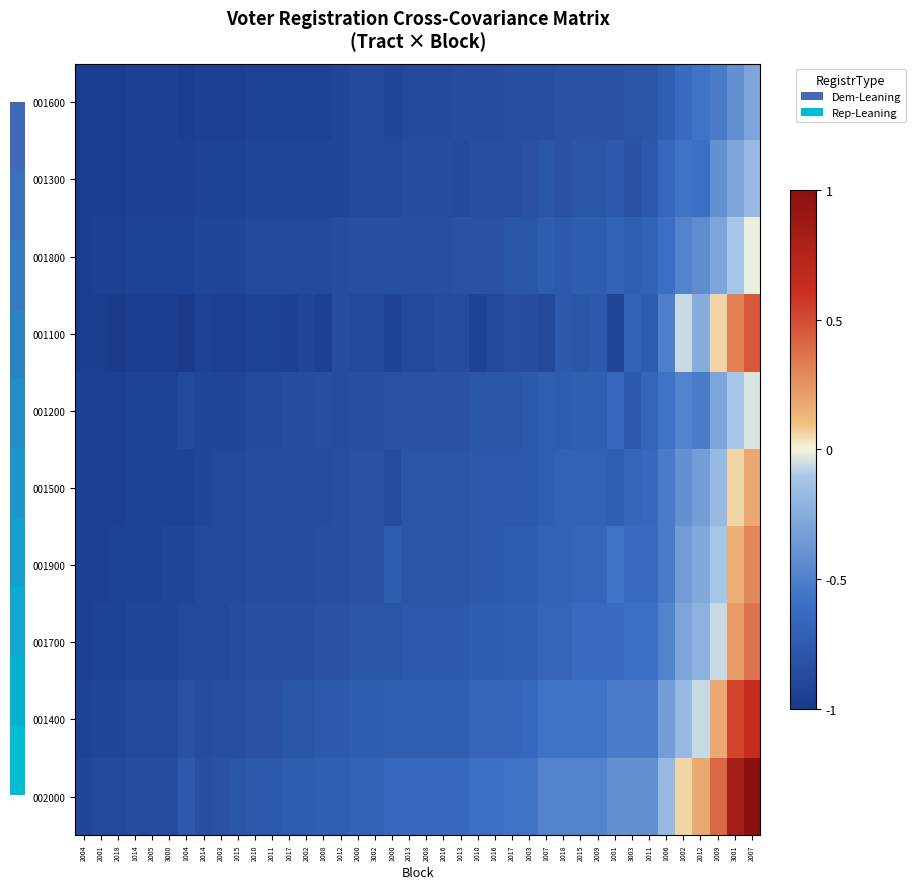

Reading left to right, what are all the values shown in this chart?

001600: 2004=-1.0	2001=-1.0	2018=-1.0	1014=-1.0	2005=-1.0	3000=-1.0	1004=-1.0	2014=-1.0	2003=-1.0	1015=-1.0	2010=-0.9	2011=-0.9	1017=-0.9	2002=-0.9	1008=-0.9	1012=-0.9	2000=-0.9	3002=-0.9	1000=-0.9	2013=-0.9	2008=-0.9	2016=-0.9	1013=-0.9	1010=-0.9	1016=-0.9	2017=-0.8	1003=-0.8	1007=-0.8	1018=-0.8	2015=-0.8	2009=-0.8	1001=-0.8	3003=-0.8	1011=-0.8	1006=-0.7	1002=-0.6	2012=-0.6	1009=-0.5	3001=-0.4	2007=-0.3
001300: 2004=-1.0	2001=-1.0	2018=-1.0	1014=-1.0	2005=-1.0	3000=-1.0	1004=-1.0	2014=-0.9	2003=-0.9	1015=-0.9	2010=-0.9	2011=-0.9	1017=-0.9	2002=-0.9	1008=-0.9	1012=-0.9	2000=-0.9	3002=-0.9	1000=-0.9	2013=-0.9	2008=-0.9	2016=-0.9	1013=-0.9	1010=-0.8	1016=-0.8	2017=-0.8	1003=-0.8	1007=-0.8	1018=-0.8	2015=-0.8	2009=-0.8	1001=-0.8	3003=-0.8	1011=-0.8	1006=-0.6	1002=-0.6	2012=-0.6	1009=-0.4	3001=-0.3	2007=-0.2
001800: 2004=-1.0	2001=-1.0	2018=-1.0	1014=-0.9	2005=-0.9	3000=-0.9	1004=-0.9	2014=-0.9	2003=-0.9	1015=-0.9	2010=-0.9	2011=-0.9	1017=-0.9	2002=-0.9	1008=-0.9	1012=-0.9	2000=-0.8	3002=-0.8	1000=-0.8	2013=-0.8	2008=-0.8	2016=-0.8	1013=-0.8	1010=-0.8	1016=-0.8	2017=-0.8	1003=-0.8	1007=-0.7	1018=-0.8	2015=-0.7	2009=-0.7	1001=-0.7	3003=-0.7	1011=-0.7	1006=-0.6	1002=-0.5	2012=-0.4	1009=-0.3	3001=-0.1	2007=-0.0
001100: 2004=-1.0	2001=-1.0	2018=-1.0	1014=-1.0	2005=-1.0	3000=-1.0	1004=-1.0	2014=-0.9	2003=-1.0	1015=-1.0	2010=-0.9	2011=-0.9	1017=-1.0	2002=-0.9	1008=-1.0	1012=-0.9	2000=-0.9	3002=-0.9	1000=-0.9	2013=-0.9	2008=-0.9	2016=-0.9	1013=-0.9	1010=-0.9	1016=-0.9	2017=-0.8	1003=-0.9	1007=-0.9	1018=-0.8	2015=-0.8	2009=-0.8	1001=-0.9	3003=-0.7	1011=-0.7	1006=-0.5	1002=-0.1	2012=-0.2	1009=0.1	3001=0.3	2007=0.5
001200: 2004=-1.0	2001=-1.0	2018=-1.0	1014=-0.9	2005=-0.9	3000=-0.9	1004=-0.9	2014=-0.9	2003=-0.9	1015=-0.9	2010=-0.9	2011=-0.9	1017=-0.9	2002=-0.9	1008=-0.8	1012=-0.9	2000=-0.8	3002=-0.8	1000=-0.8	2013=-0.8	2008=-0.8	2016=-0.8	1013=-0.8	1010=-0.8	1016=-0.8	2017=-0.8	1003=-0.8	1007=-0.7	1018=-0.7	2015=-0.7	2009=-0.7	1001=-0.6	3003=-0.8	1011=-0.7	1006=-0.6	1002=-0.5	2012=-0.5	1009=-0.3	3001=-0.1	2007=-0.0
001500: 2004=-1.0	2001=-1.0	2018=-1.0	1014=-0.9	2005=-0.9	3000=-0.9	1004=-0.9	2014=-0.9	2003=-0.9	1015=-0.9	2010=-0.9	2011=-0.9	1017=-0.9	2002=-0.9	1008=-0.9	1012=-0.8	2000=-0.8	3002=-0.8	1000=-0.9	2013=-0.8	2008=-0.8	2016=-0.8	1013=-0.8	1010=-0.8	1016=-0.8	2017=-0.8	1003=-0.8	1007=-0.7	1018=-0.7	2015=-0.7	2009=-0.7	1001=-0.7	3003=-0.7	1011=-0.6	1006=-0.5	1002=-0.4	2012=-0.3	1009=-0.2	3001=0.1	2007=0.2
001900: 2004=-1.0	2001=-1.0	2018=-0.9	1014=-0.9	2005=-0.9	3000=-0.9	1004=-0.9	2014=-0.9	2003=-0.9	1015=-0.9	2010=-0.9	2011=-0.9	1017=-0.9	2002=-0.9	1008=-0.8	1012=-0.8	2000=-0.8	3002=-0.8	1000=-0.7	2013=-0.8	2008=-0.8	2016=-0.8	1013=-0.8	1010=-0.8	1016=-0.8	2017=-0.7	1003=-0.7	1007=-0.7	1018=-0.7	2015=-0.7	2009=-0.7	1001=-0.6	3003=-0.6	1011=-0.6	1006=-0.5	1002=-0.3	2012=-0.3	1009=-0.1	3001=0.2	2007=0.3
001700: 2004=-1.0	2001=-0.9	2018=-0.9	1014=-0.9	2005=-0.9	3000=-0.9	1004=-0.9	2014=-0.9	2003=-0.9	1015=-0.9	2010=-0.8	2011=-0.8	1017=-0.8	2002=-0.8	1008=-0.8	1012=-0.8	2000=-0.8	3002=-0.8	1000=-0.8	2013=-0.8	2008=-0.8	2016=-0.8	1013=-0.8	1010=-0.7	1016=-0.7	2017=-0.7	1003=-0.7	1007=-0.7	1018=-0.7	2015=-0.6	2009=-0.6	1001=-0.6	3003=-0.6	1011=-0.6	1006=-0.5	1002=-0.3	2012=-0.2	1009=-0.1	3001=0.2	2007=0.4
001400: 2004=-0.9	2001=-0.9	2018=-0.9	1014=-0.9	2005=-0.9	3000=-0.9	1004=-0.8	2014=-0.9	2003=-0.8	1015=-0.8	2010=-0.8	2011=-0.8	1017=-0.8	2002=-0.8	1008=-0.8	1012=-0.8	2000=-0.7	3002=-0.7	1000=-0.7	2013=-0.7	2008=-0.7	2016=-0.7	1013=-0.7	1010=-0.7	1016=-0.7	2017=-0.7	1003=-0.6	1007=-0.6	1018=-0.6	2015=-0.6	2009=-0.6	1001=-0.5	3003=-0.5	1011=-0.5	1006=-0.3	1002=-0.2	2012=-0.1	1009=0.2	3001=0.5	2007=0.6
002000: 2004=-0.9	2001=-0.9	2018=-0.9	1014=-0.9	2005=-0.9	3000=-0.9	1004=-0.8	2014=-0.8	2003=-0.8	1015=-0.8	2010=-0.8	2011=-0.8	1017=-0.7	2002=-0.7	1008=-0.7	1012=-0.7	2000=-0.7	3002=-0.7	1000=-0.6	2013=-0.6	2008=-0.6	2016=-0.6	1013=-0.6	1010=-0.6	1016=-0.6	2017=-0.6	1003=-0.6	1007=-0.5	1018=-0.5	2015=-0.5	2009=-0.5	1001=-0.4	3003=-0.4	1011=-0.4	1006=-0.2	1002=0.1	2012=0.2	1009=0.4	3001=0.8	2007=1.0